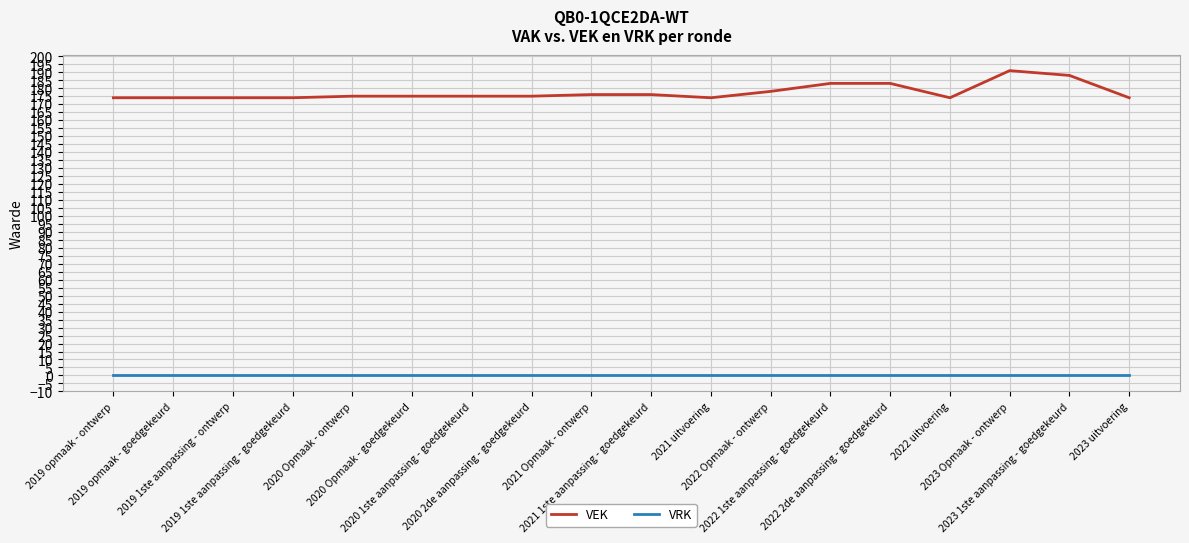

True or false: VEK and VRK cross at least once.

False